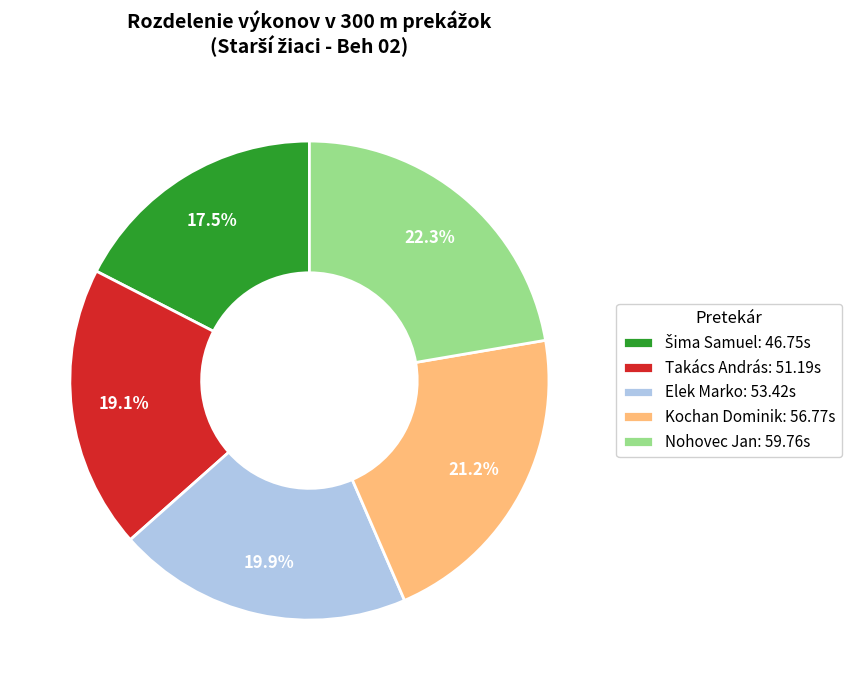

To the nearest percent, what portion does Kochan Dominik represent?

21%